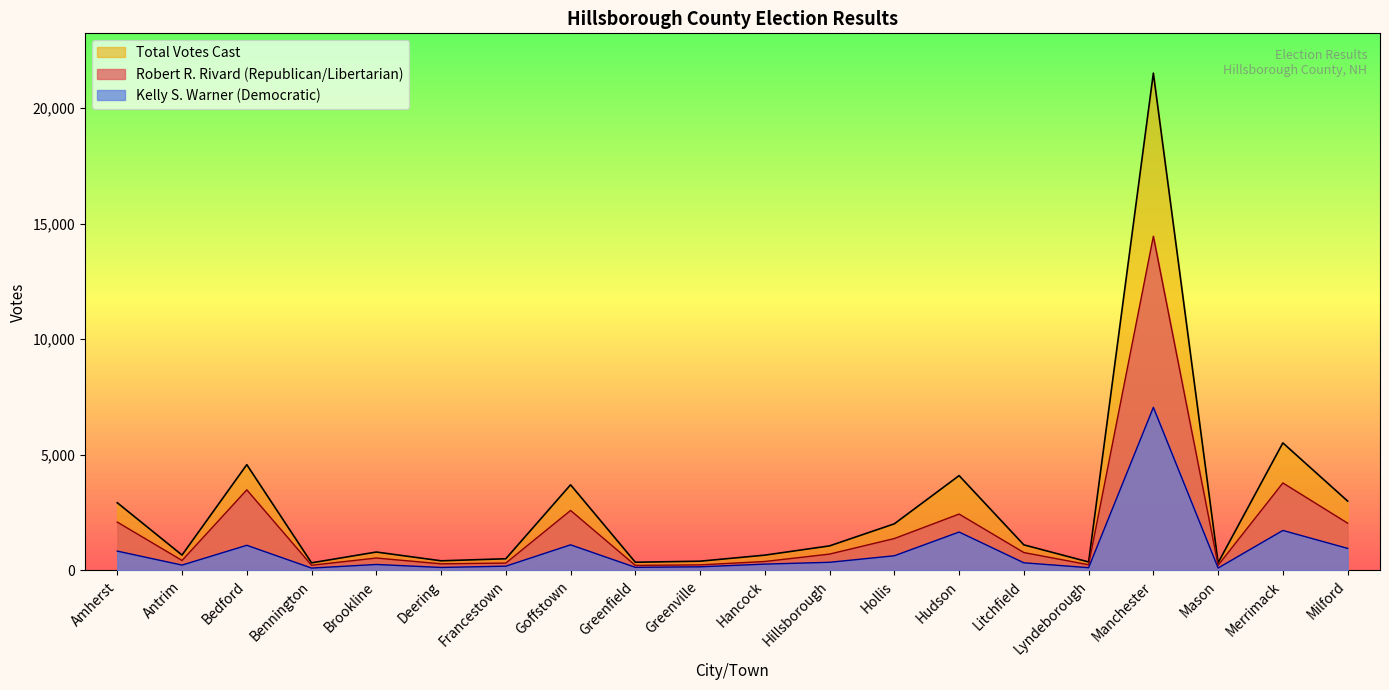

What is the maximum value for Robert R. Rivard (Republican/Libertarian)?

14451